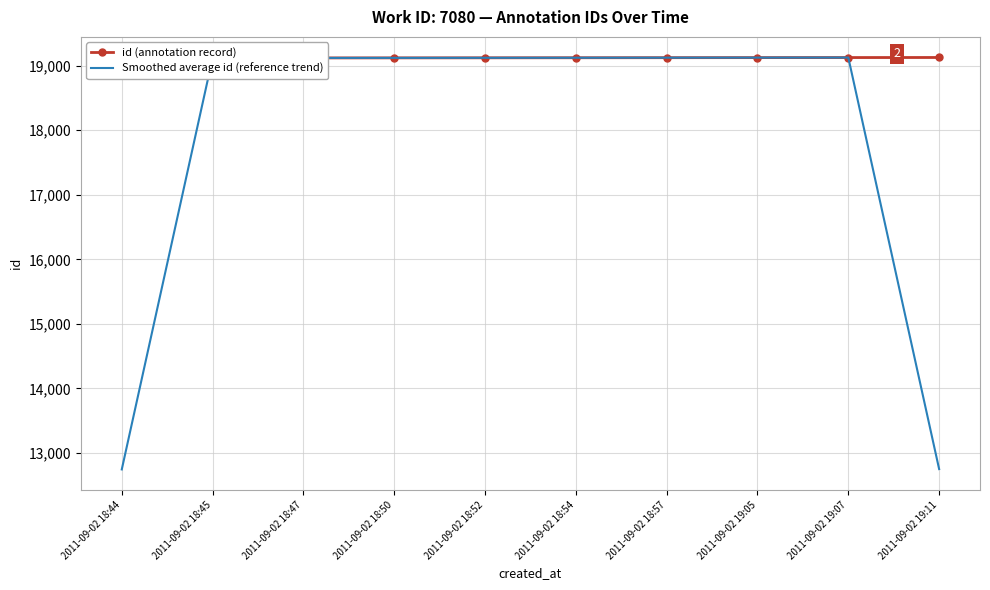

In Smoothed average id (reference trend), how many points are higher than both neighbors (excluding endpoints)?

1